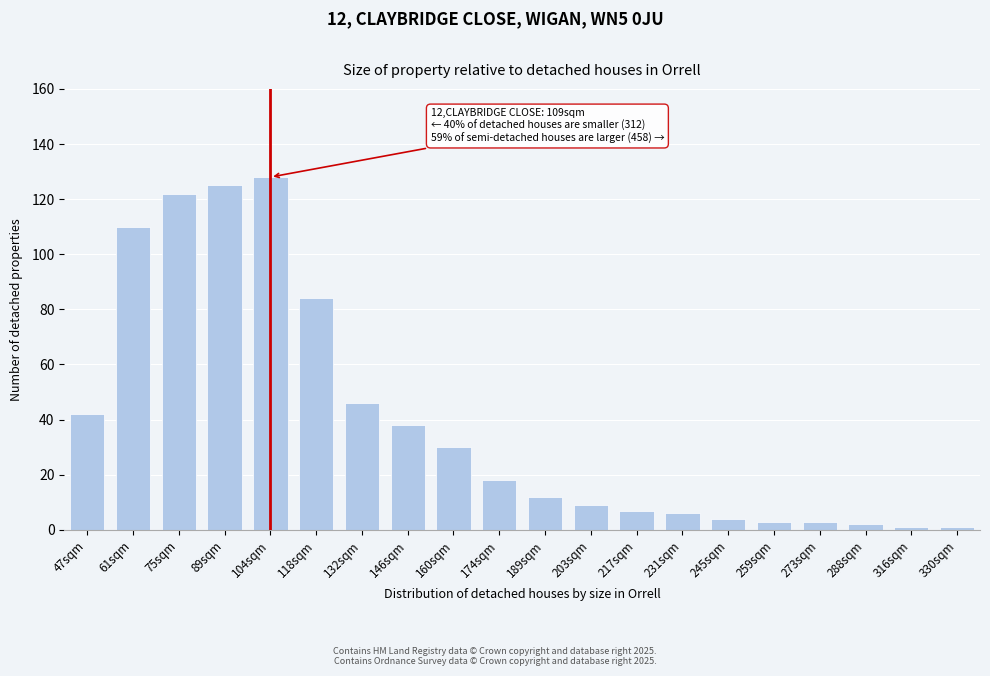

Reading left to right, transcribe all the data shown in this chart.

42	110	122	125	128	84	46	38	30	18	12	9	7	6	4	3	3	2	1	1